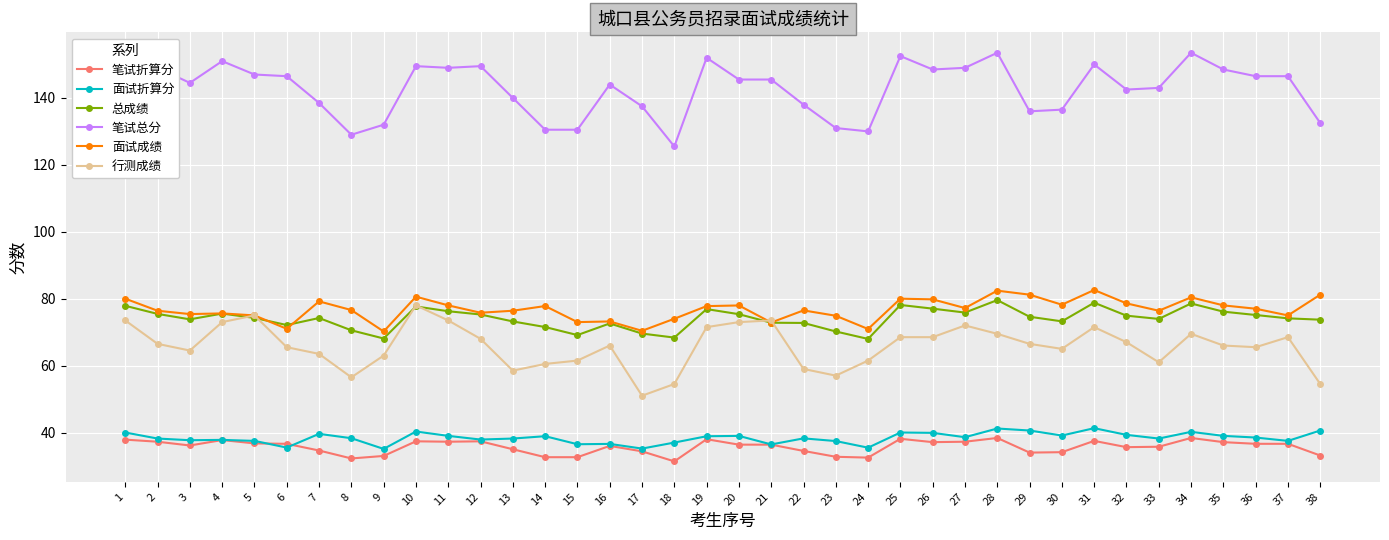

What are all the series names shown in the legend?

笔试折算分, 面试折算分, 总成绩, 笔试总分, 面试成绩, 行测成绩